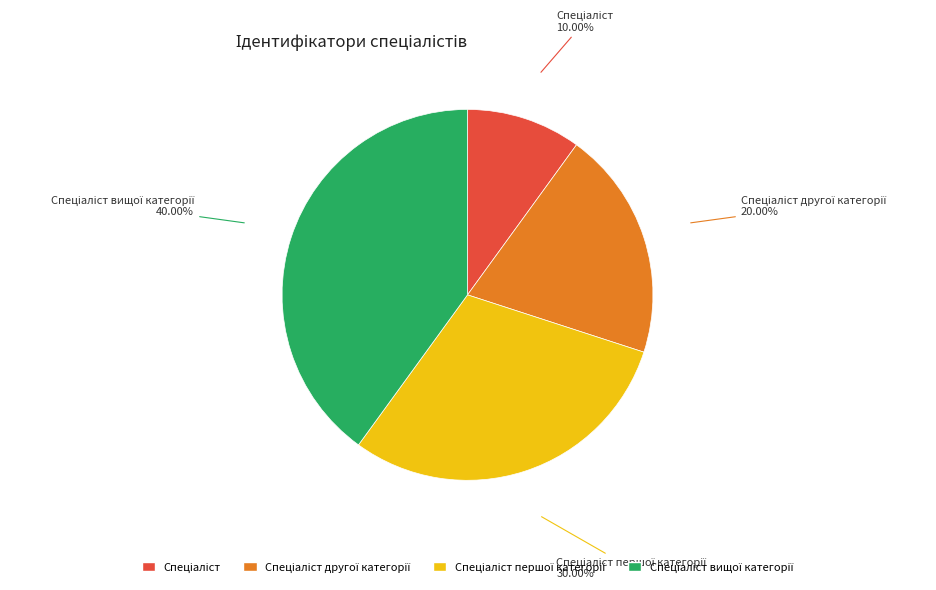

To the nearest percent, what is the difference between the largest and smallest slice percentages?

30%